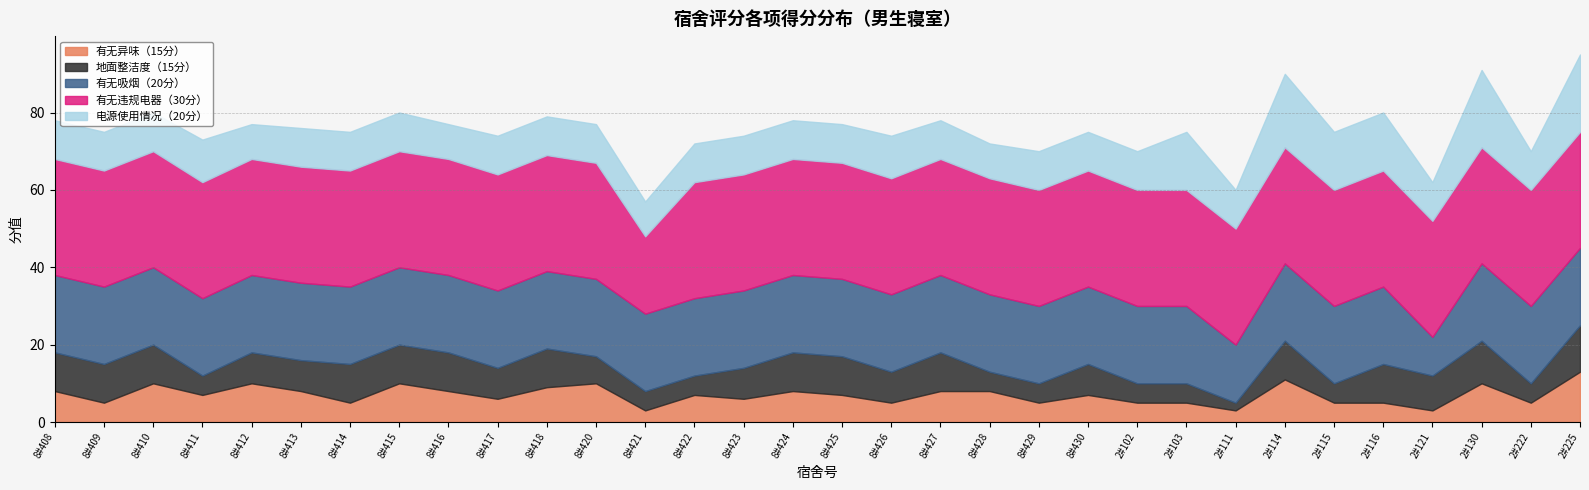

Reading left to right, what are all the values shown in this chart?

有无异味（15分）: 8	5	10	7	10	8	5	10	8	6	9	10	3	7	6	8	7	5	8	8	5	7	5	5	3	11	5	5	3	10	5	13
地面整洁度（15分）: 10	10	10	5	8	8	10	10	10	8	10	7	5	5	8	10	10	8	10	5	5	8	5	5	2	10	5	10	9	11	5	12
有无吸烟（20分）: 20	20	20	20	20	20	20	20	20	20	20	20	20	20	20	20	20	20	20	20	20	20	20	20	15	20	20	20	10	20	20	20
有无违规电器（30分）: 30	30	30	30	30	30	30	30	30	30	30	30	20	30	30	30	30	30	30	30	30	30	30	30	30	30	30	30	30	30	30	30
电源使用情况（20分）: 10	10	10	11	9	10	10	10	9	10	10	10	9	10	10	10	10	11	10	9	10	10	10	15	10	19	15	15	10	20	10	20